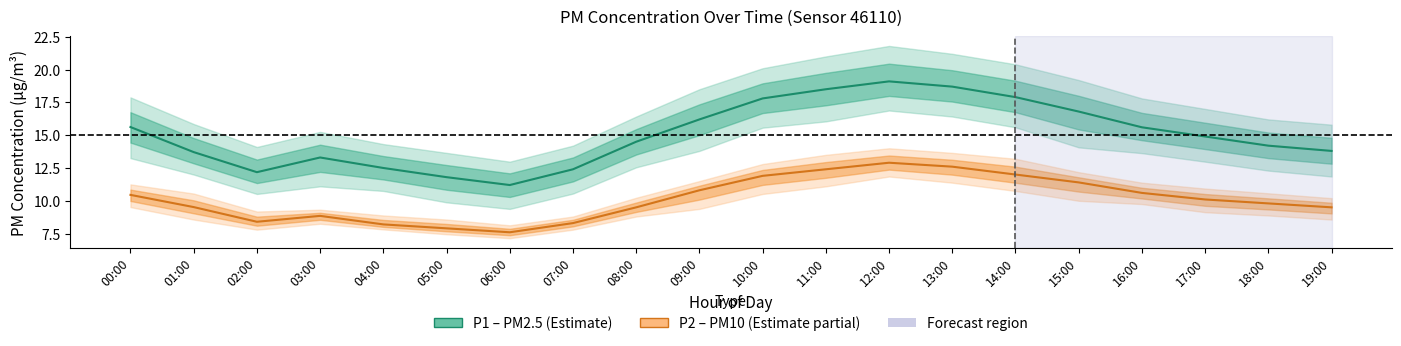

At which category is the sum across all series the highest?

12:00